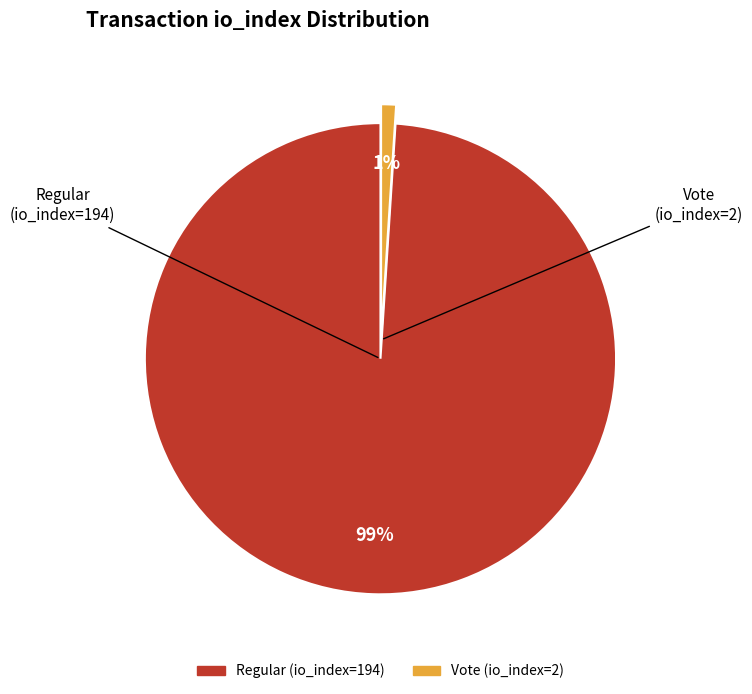

How many segments does this pie chart have?

2